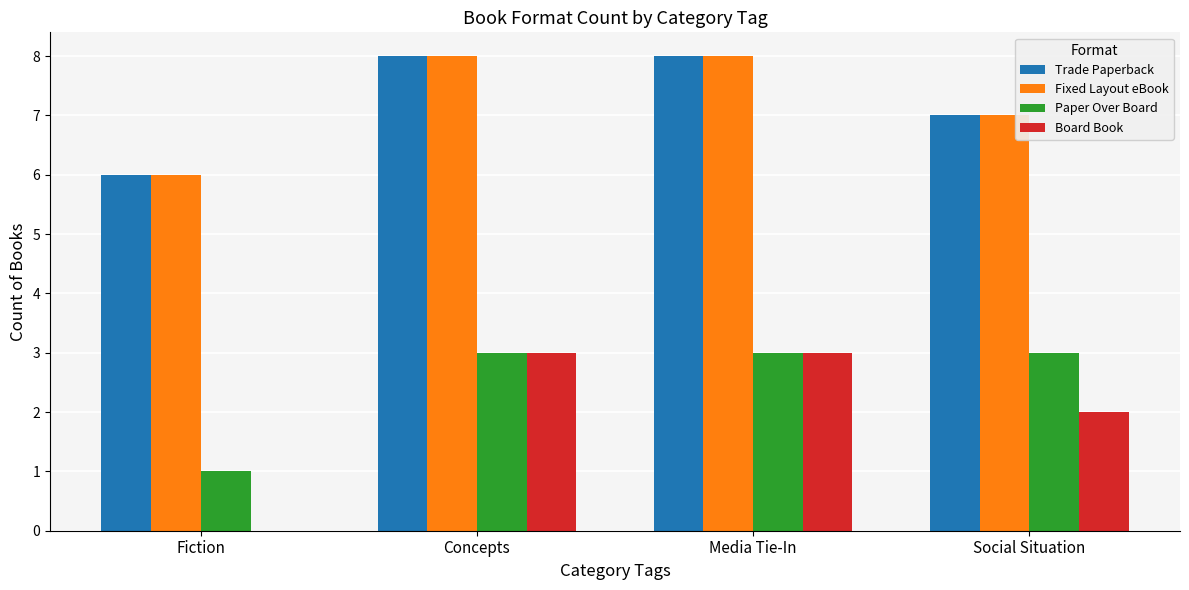

What is the sum of the Paper Over Board values at Fiction and Social Situation?

4